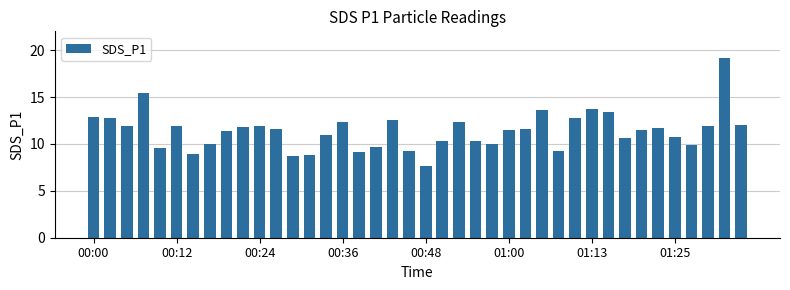

What is the smallest value displayed?

7.7